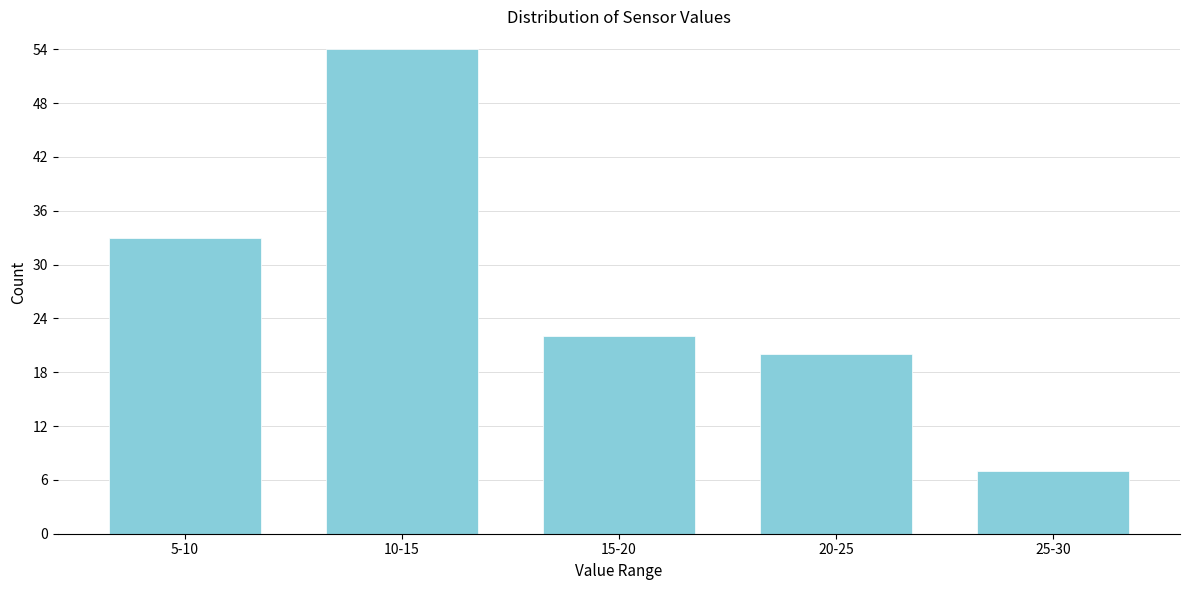

Reading left to right, extract all data points from this chart.

33	54	22	20	7